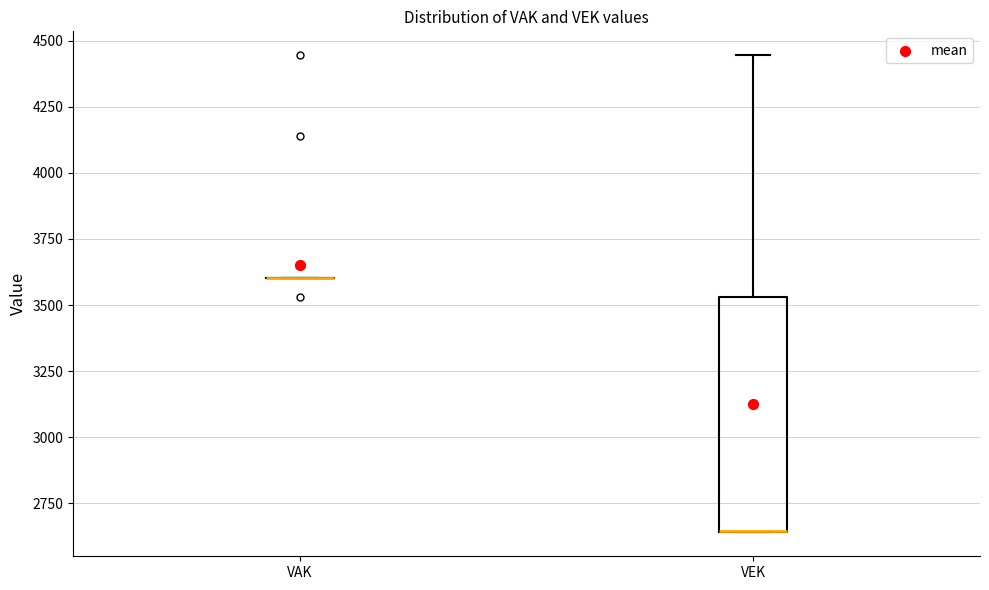

Which box is the tallest, from its lower edge to its upper edge?

VEK